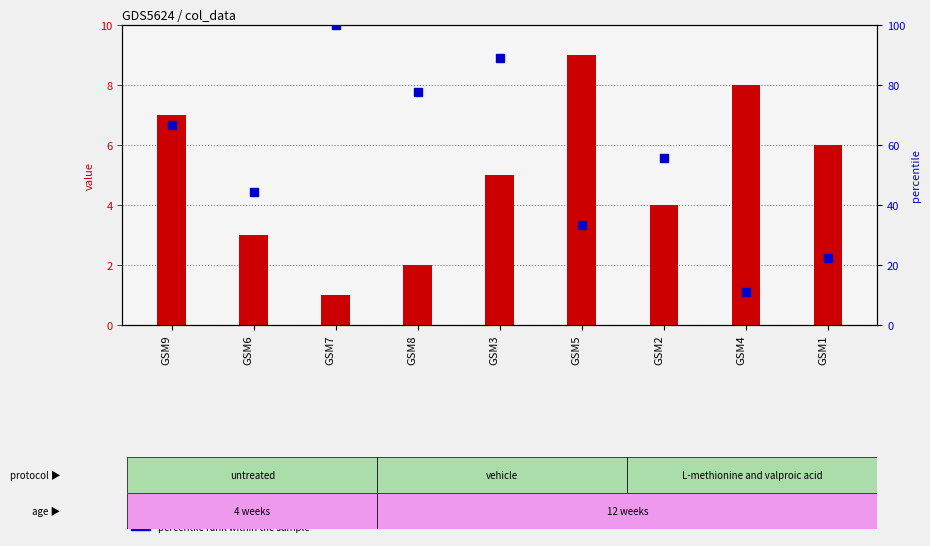

Which series reaches the maximum Y coordinate?

percentile rank within the sample